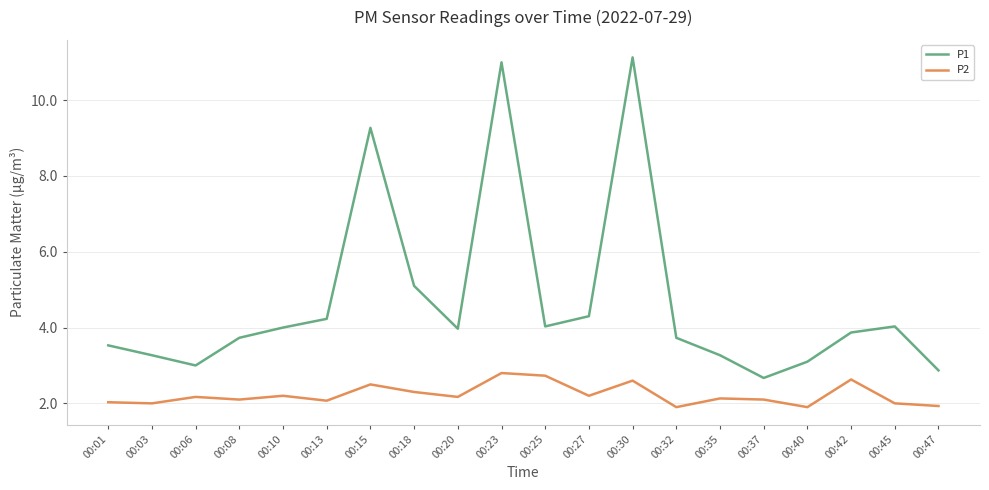

Between 00:08 and 00:45, which series saw the biggest shift?

P1